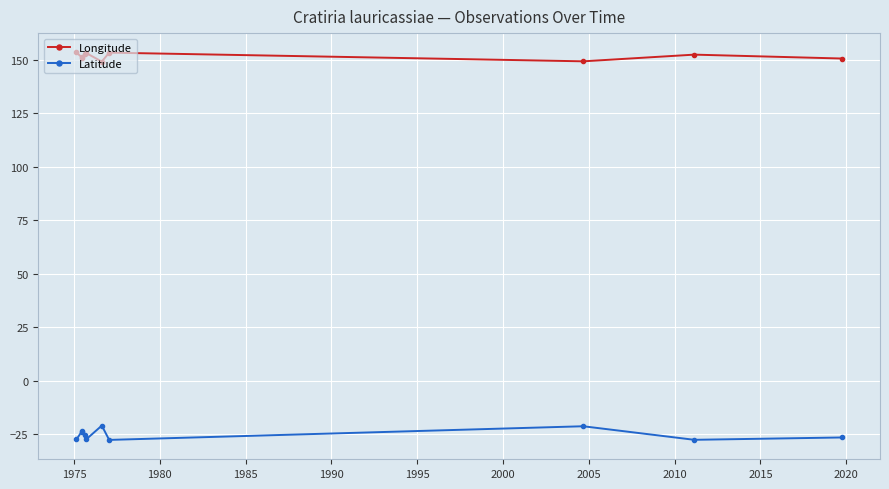

True or false: Longitude has more than 0 interior local peaks.

True